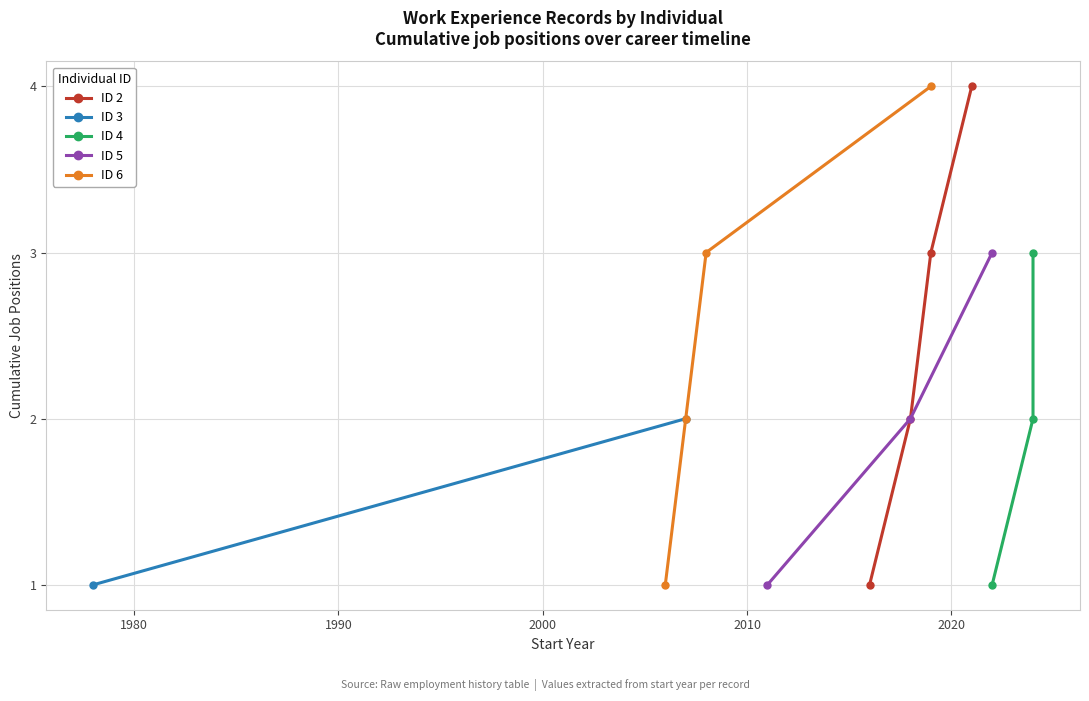

At which category does the chart reach its peak across all series?

ID 2